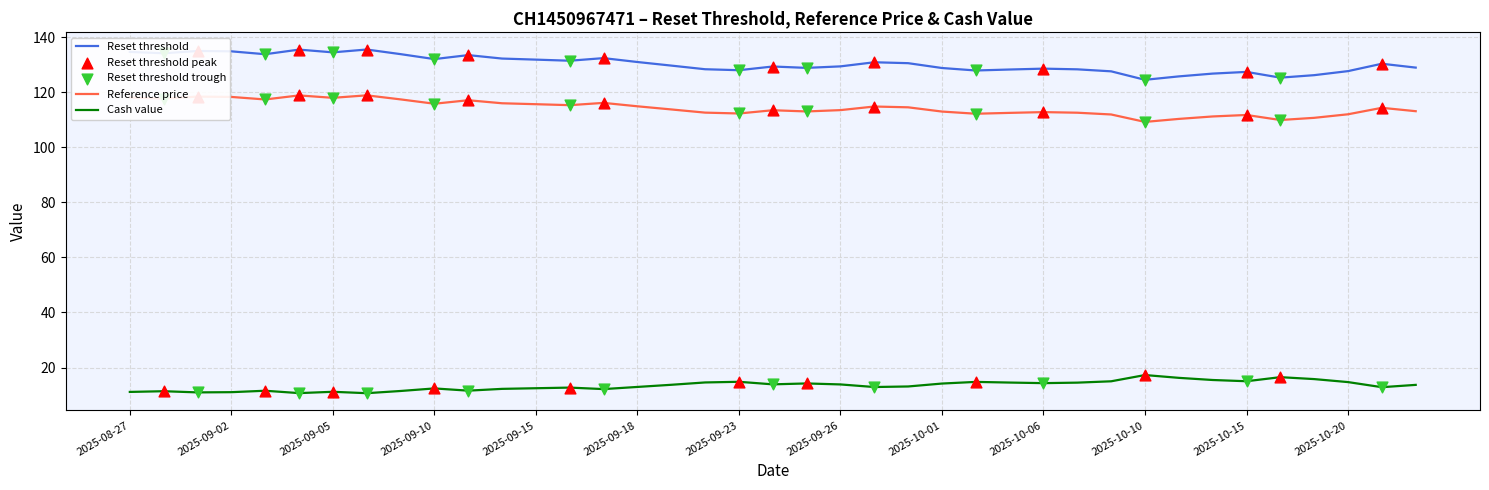

List the series in order of their peak value, highest first.

Reset threshold, Reference price, Cash value